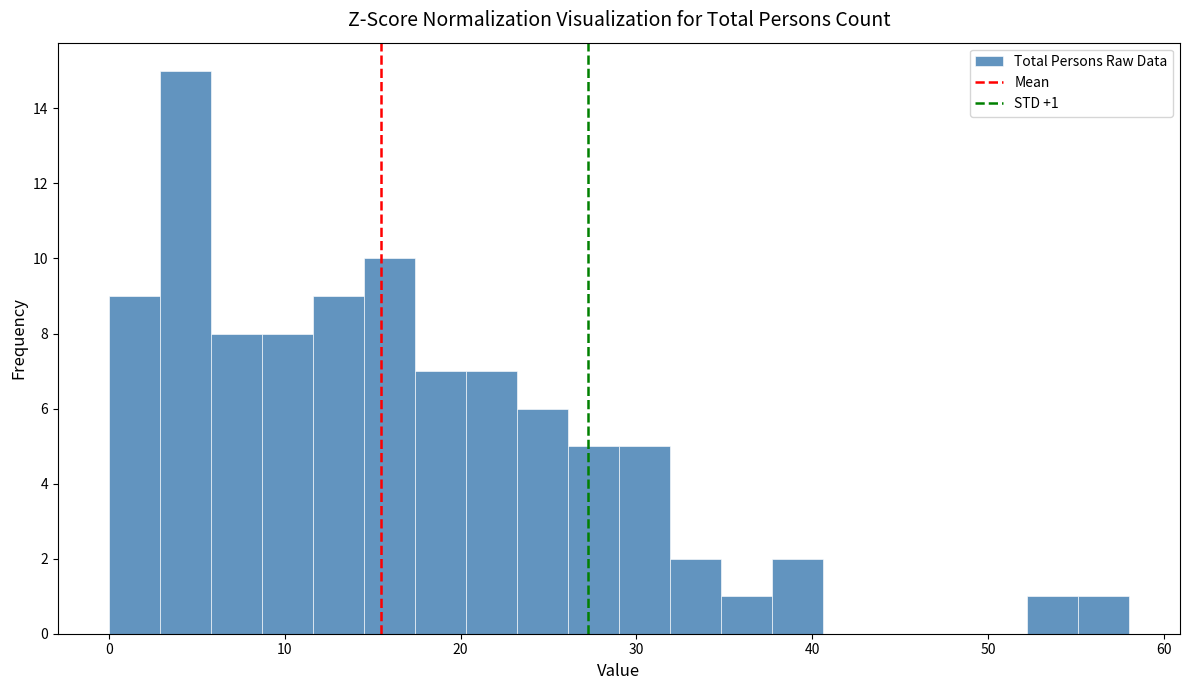

Around what value on the x-axis is the tallest bar? Give the approximate position of its centre, as read against the axis.

4